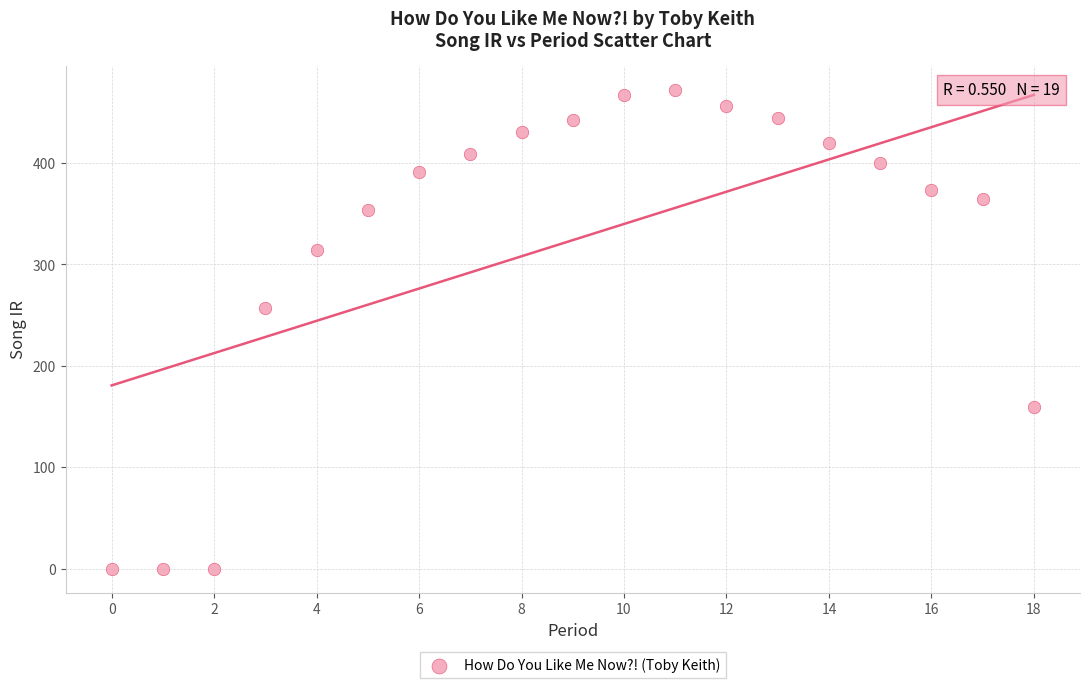

How many points are shown in the scatter plot?

19